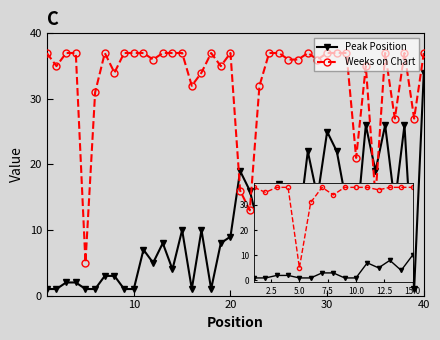

How many values in the Weeks on Chart series are below 37?

19